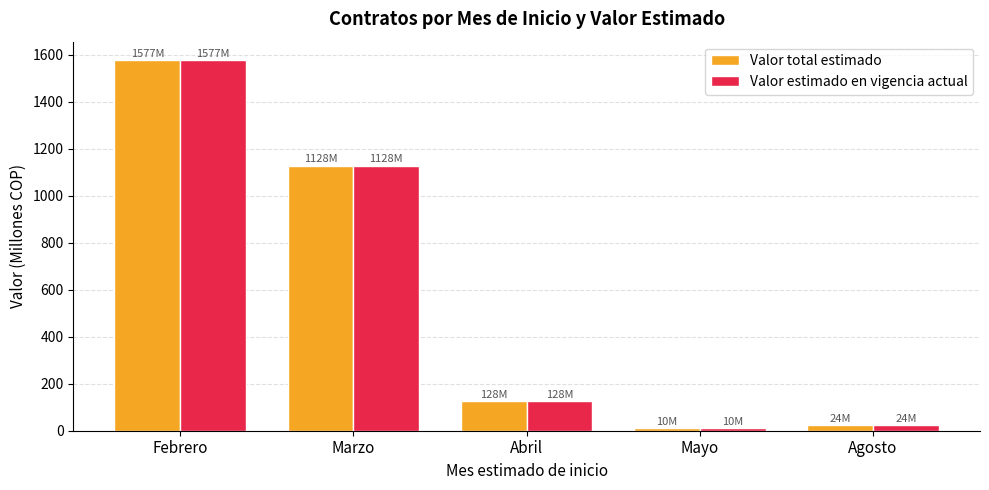

What is the difference between the maximum and second lowest values in the Valor total estimado series?

1552.8